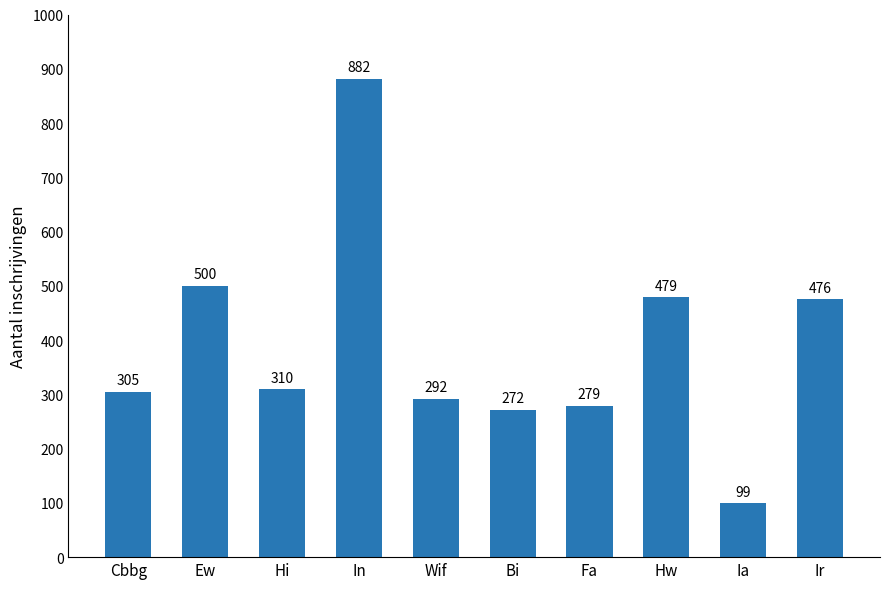

Approximately how many times larger is the value at Ir compared to Fa?

1.7